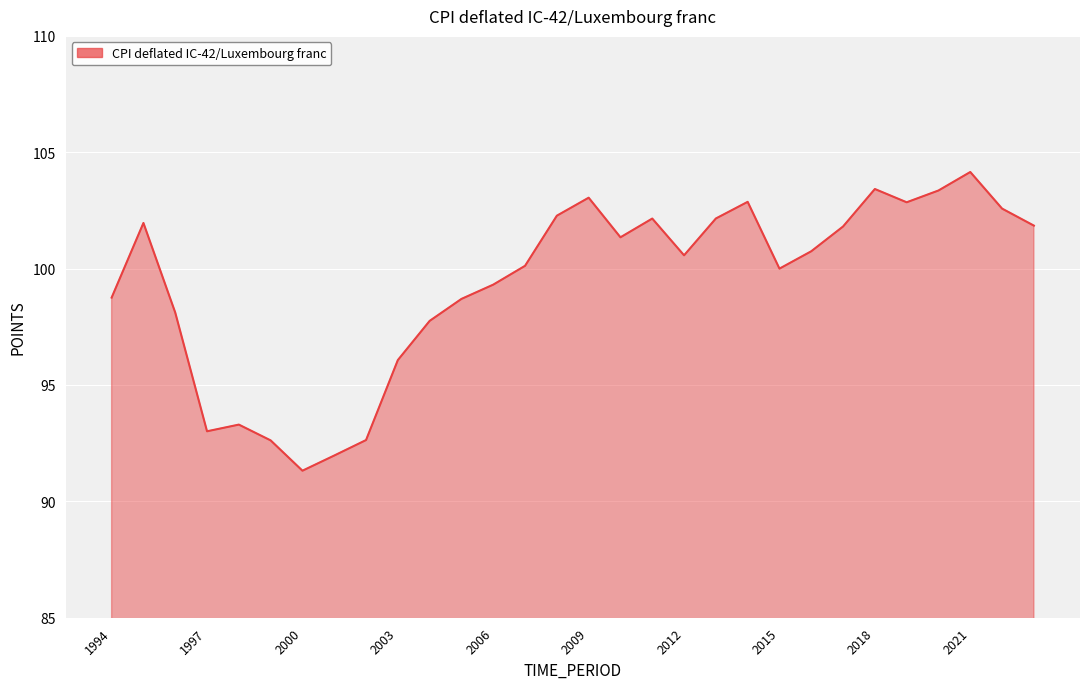

What is the difference between the maximum and minimum values?

12.8